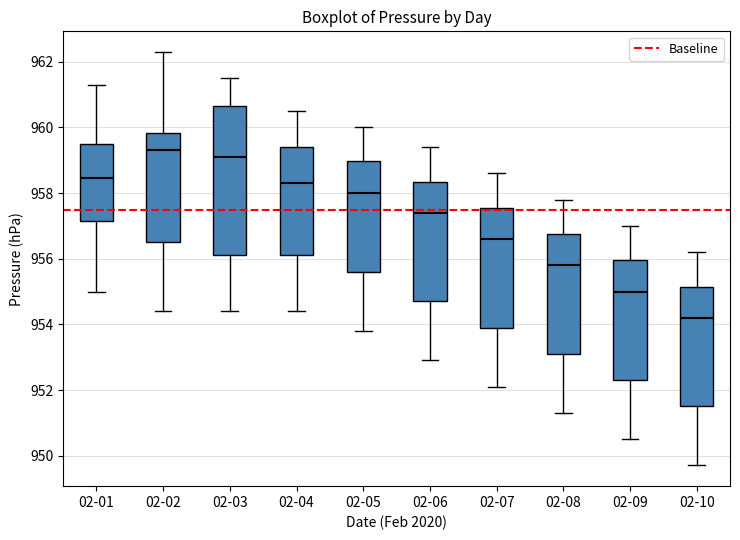

Where is the lower edge of the box for 02-07 on the y-axis? The values are not printed on the chart, so give them approximately, as read against the axis.

954.0